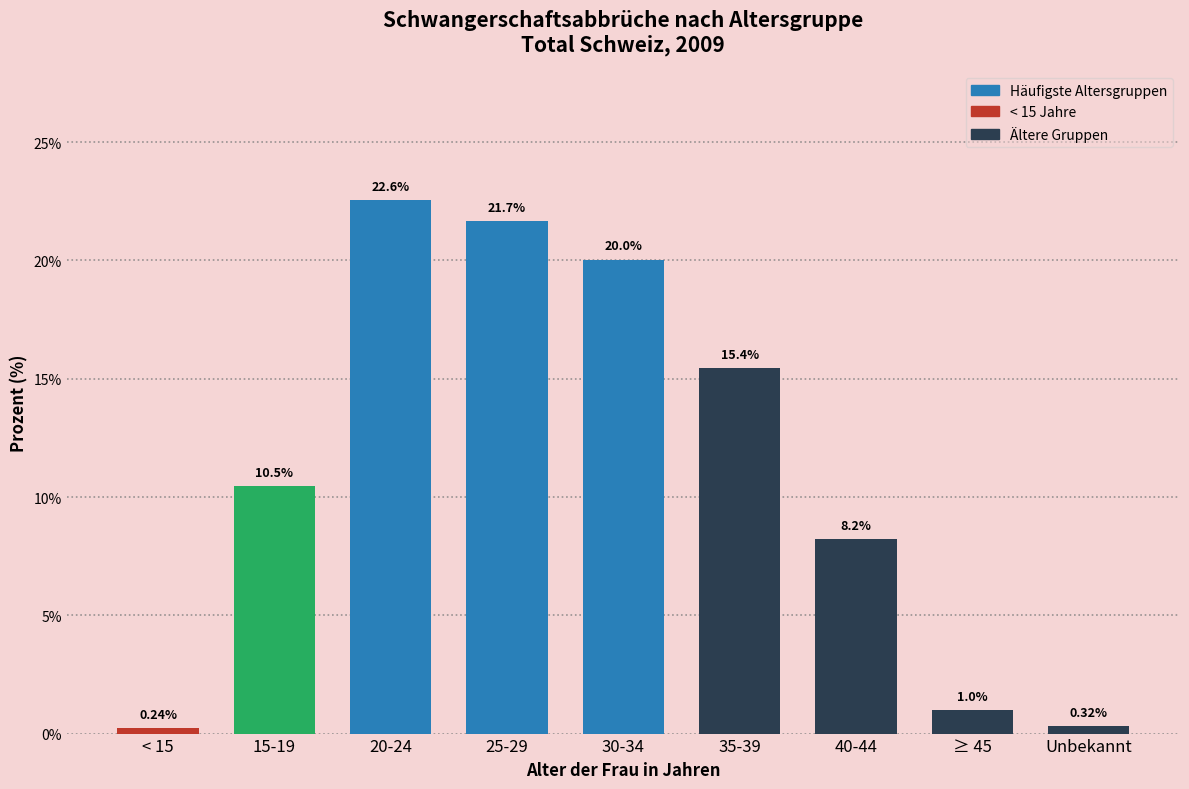

List the labels in order of value, largest first.

20-24, 25-29, 30-34, 35-39, 15-19, 40-44, ≥ 45, Unbekannt, < 15